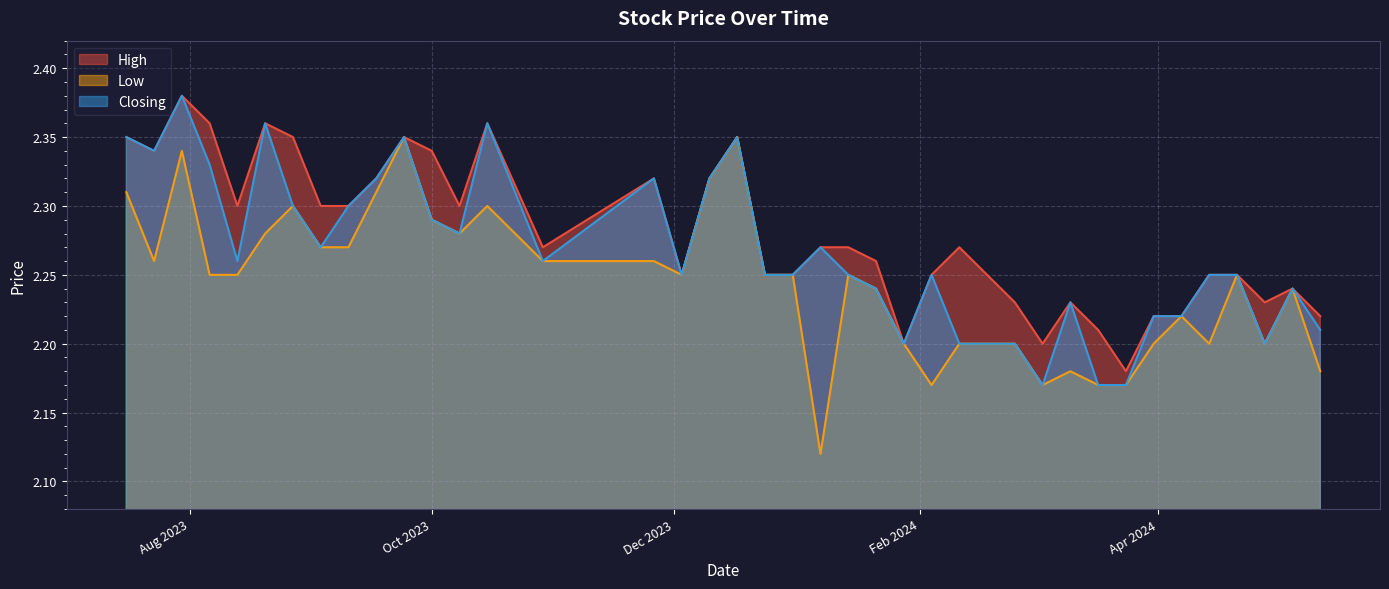

What is the total value across all series at 15/10/2023?

7.0